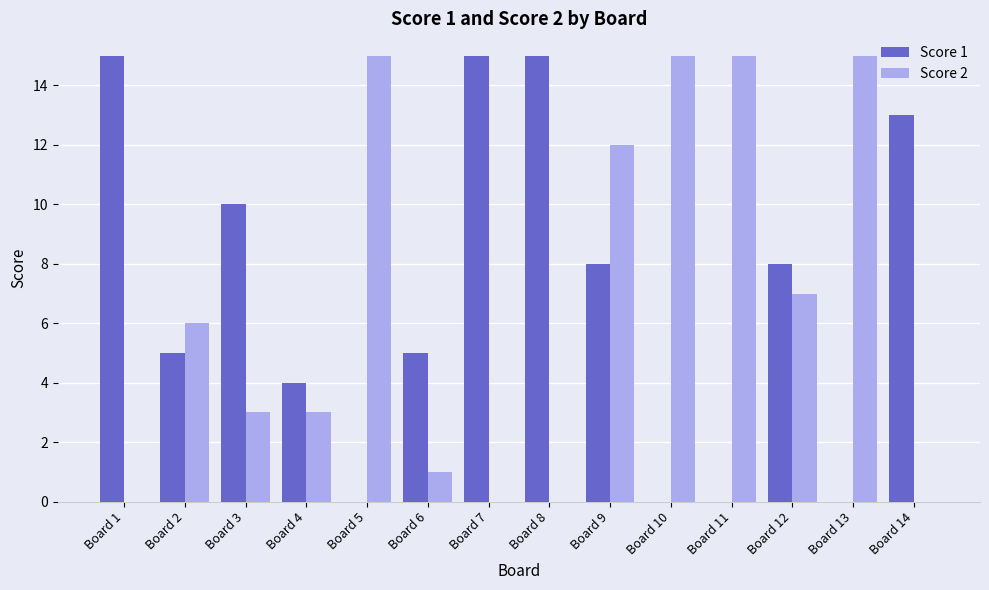

Count the number of categories in the chart.

14